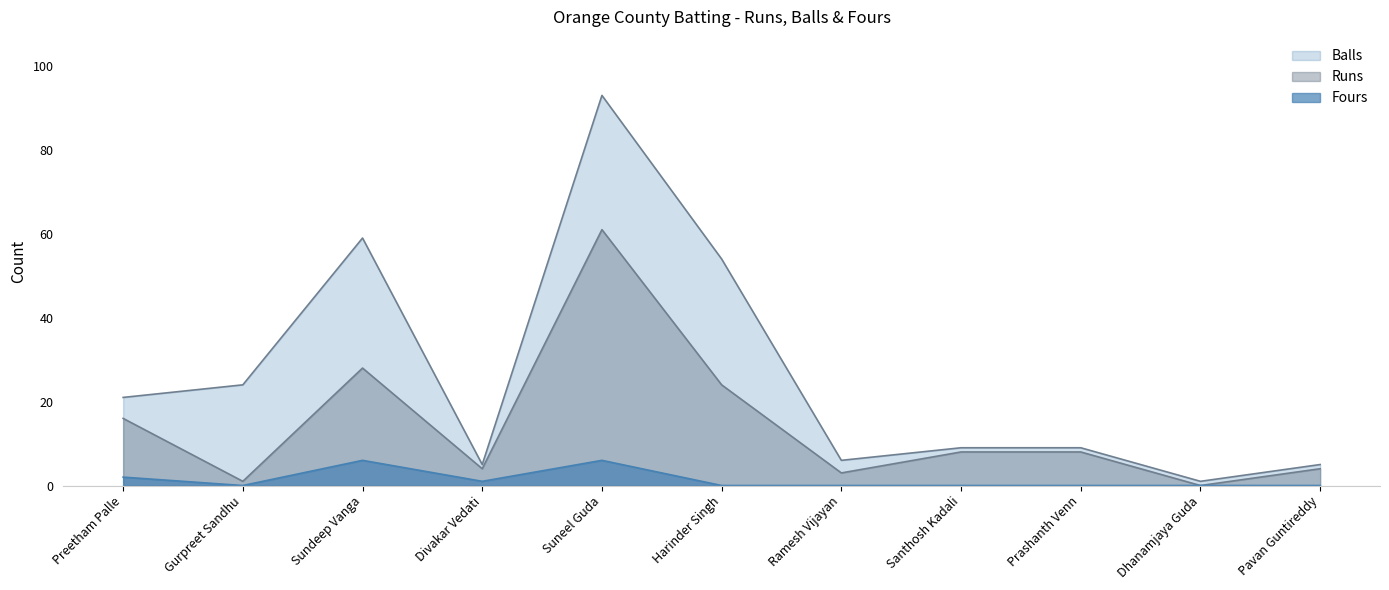

How many lines are shown in the chart?

3